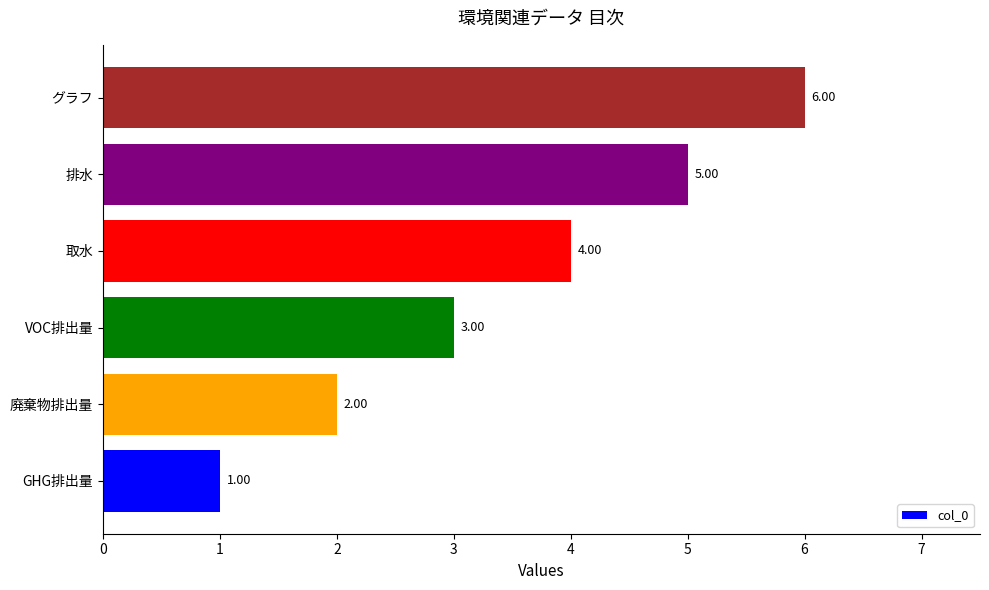

What is the average value?

4